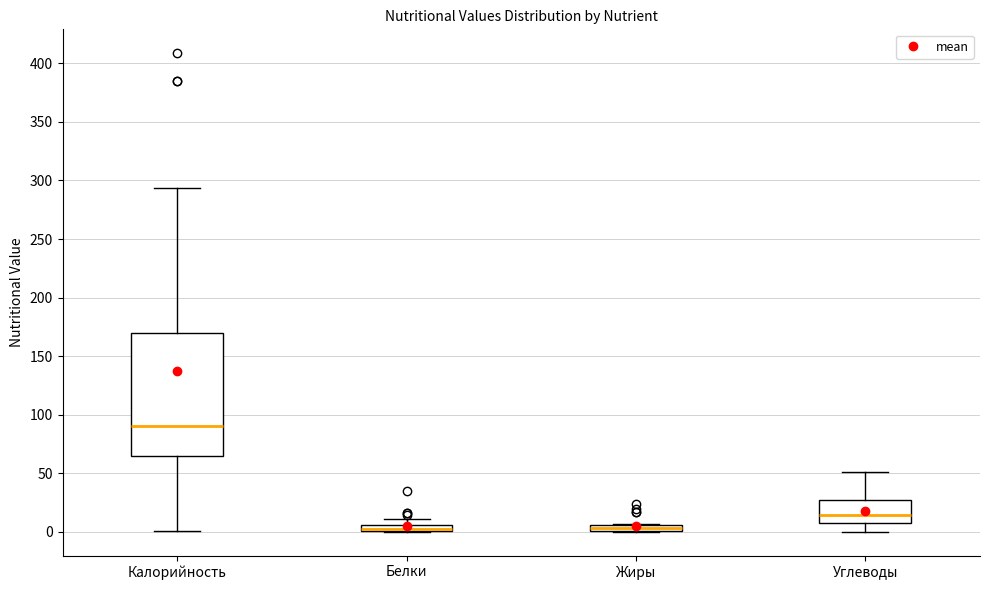

Where does the median line of the box for Калорийность sit on the y-axis? The values are not printed on the chart, so give them approximately, as read against the axis.

90